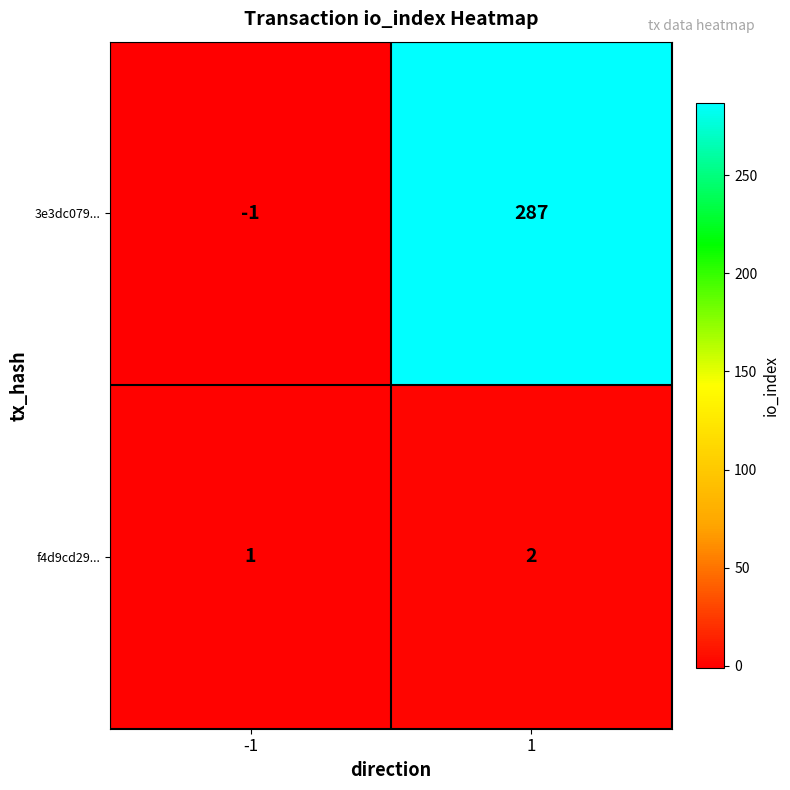

Between -1 and 1, which series saw the biggest shift?

3e3dc079...